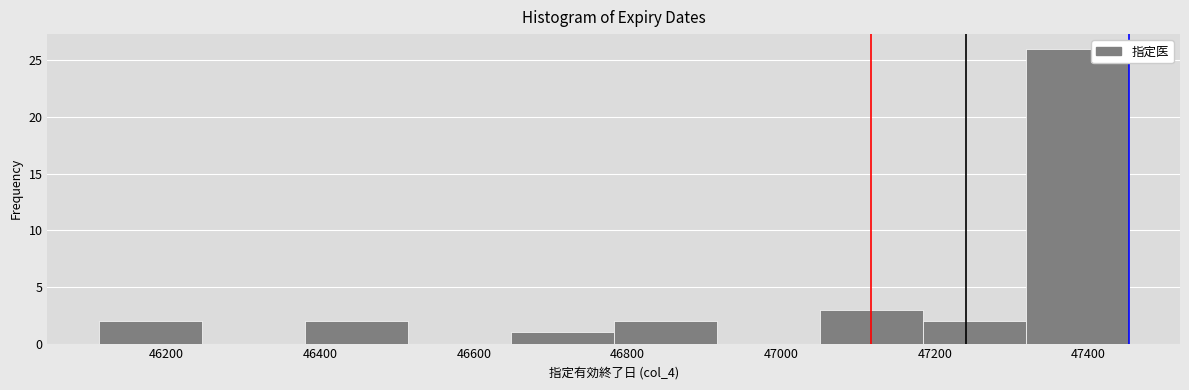

How tall is the bar that spans 46380 to 46514 on the x-axis? Neither the bar edges nor the heights are printed on the chart, so give them approximately, as read against the axes.

2